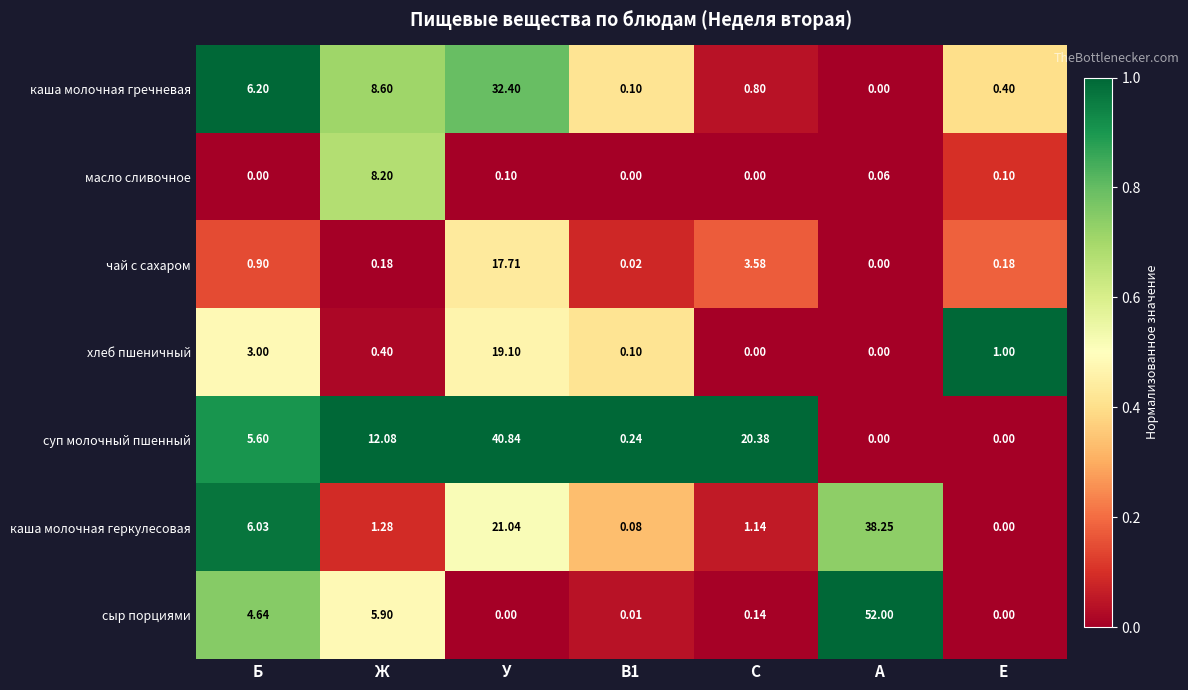

What is the maximum value shown in the chart?

52.0